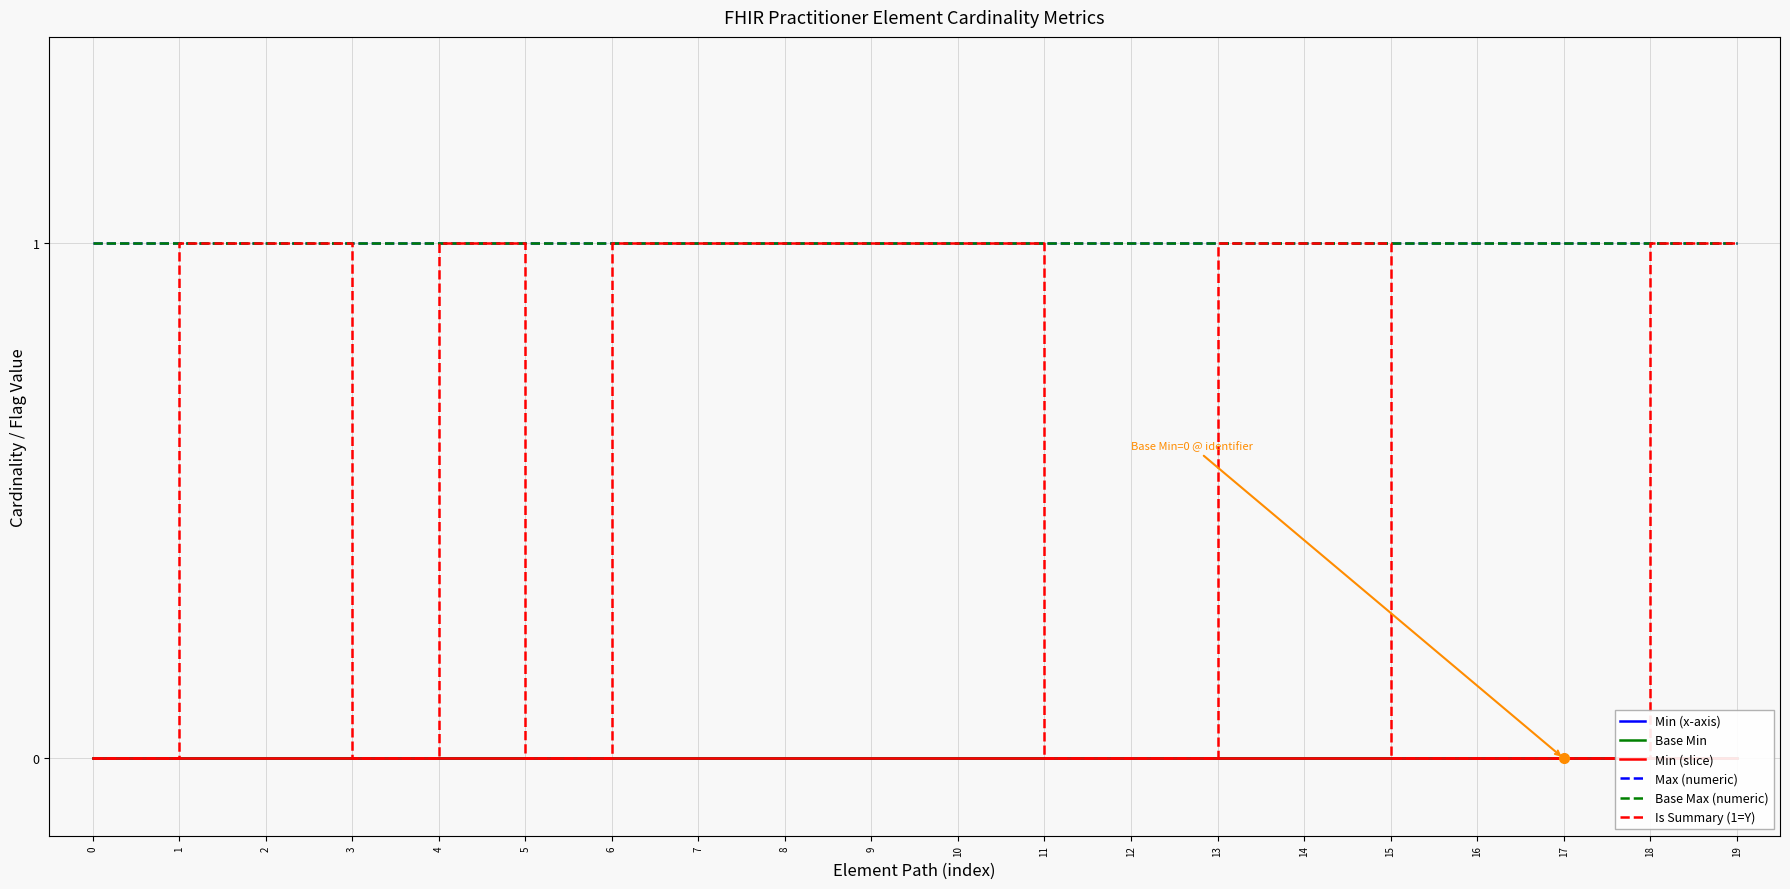

True or false: Base Min and Min (x-axis) intersect in this chart.

False